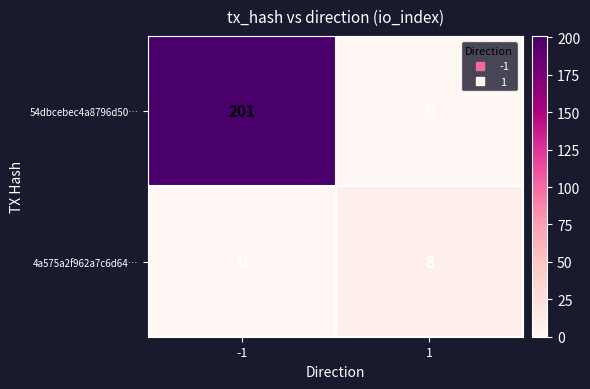

Reading right to left, what are all the values shown in this chart?

54dbcebec4a8796d50…: 1=0	-1=201
4a575a2f962a7c6d64…: 1=8	-1=0